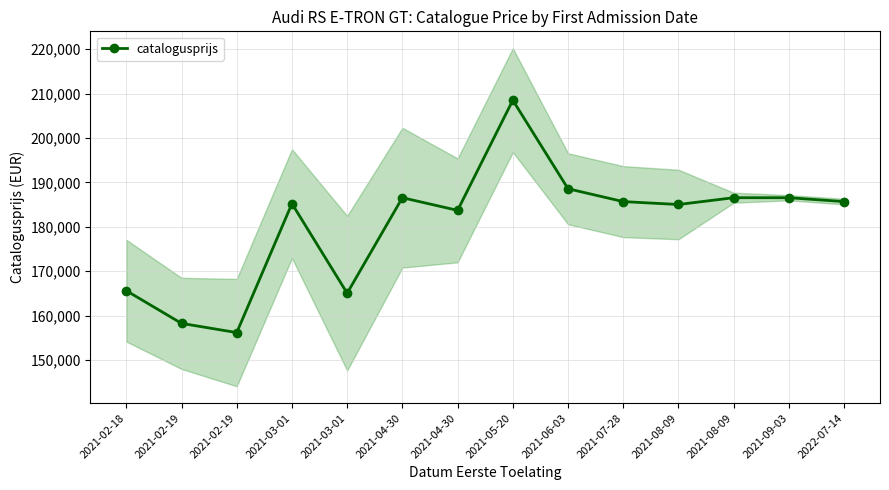

Does the chart have visible grid lines?

Yes